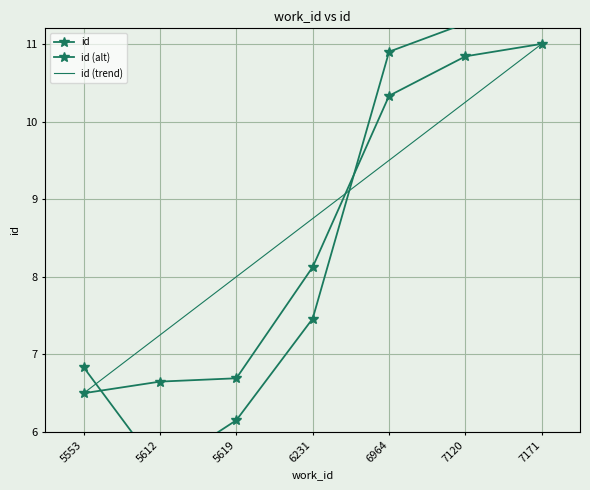

What is the sum of the id (trend) values at 6964 and 5553?

16.0